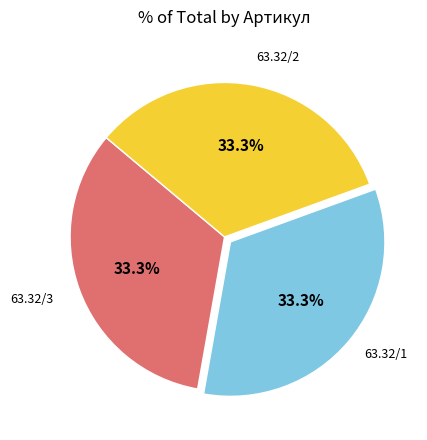

Does any single category account for the majority?

No